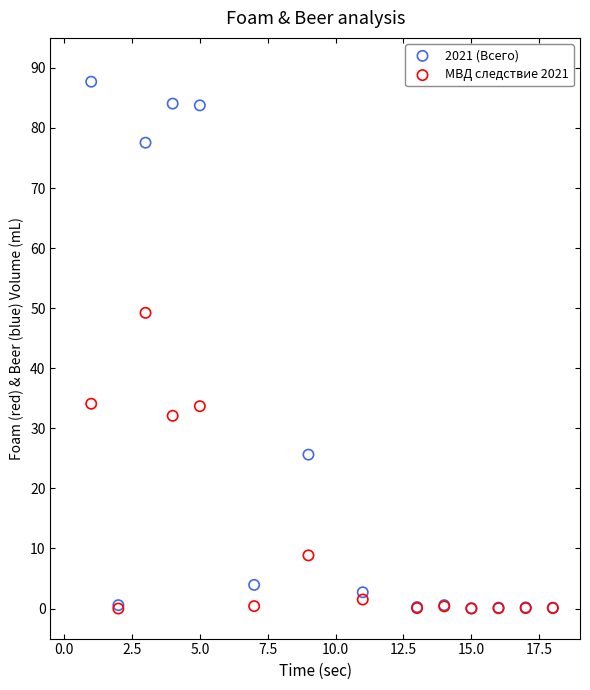

What are all the series names shown in the legend?

2021 (Всего), МВД следствие 2021